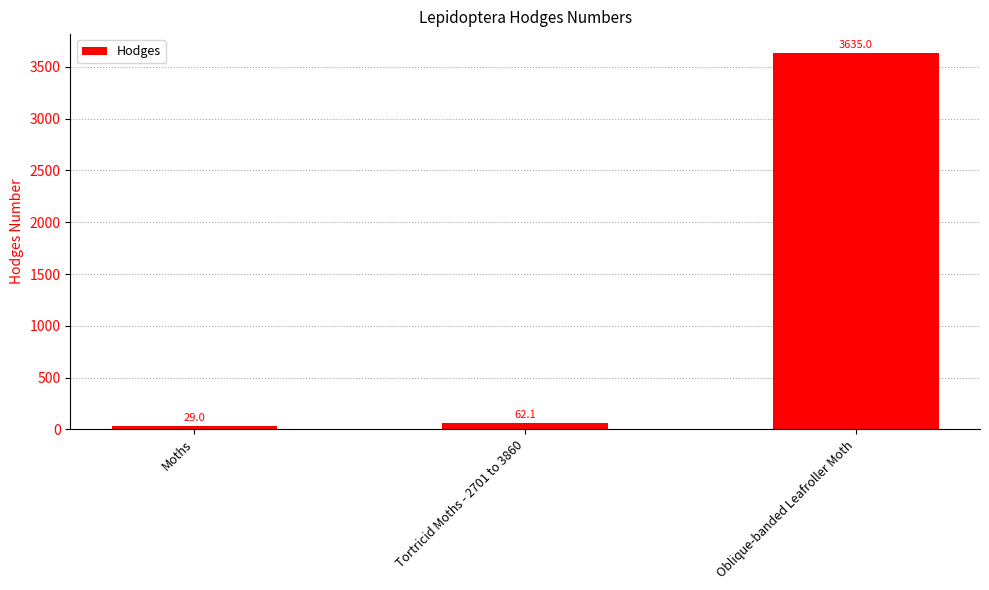

True or false: the data shows 62.1 at Tortricid Moths - 2701 to 3860.

True